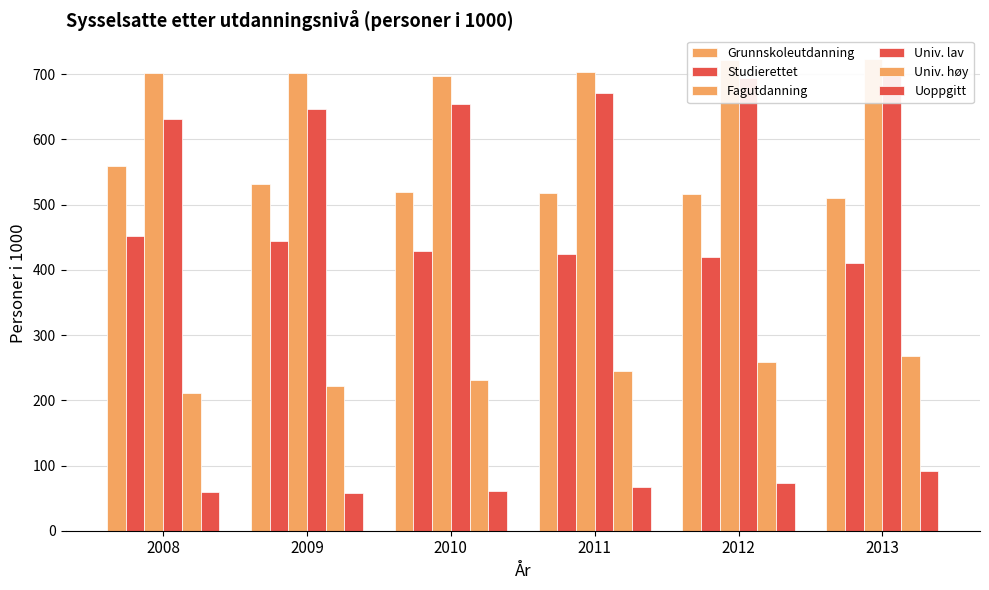

The Studierettet series shows 685.6 at 2013. True or false?

False